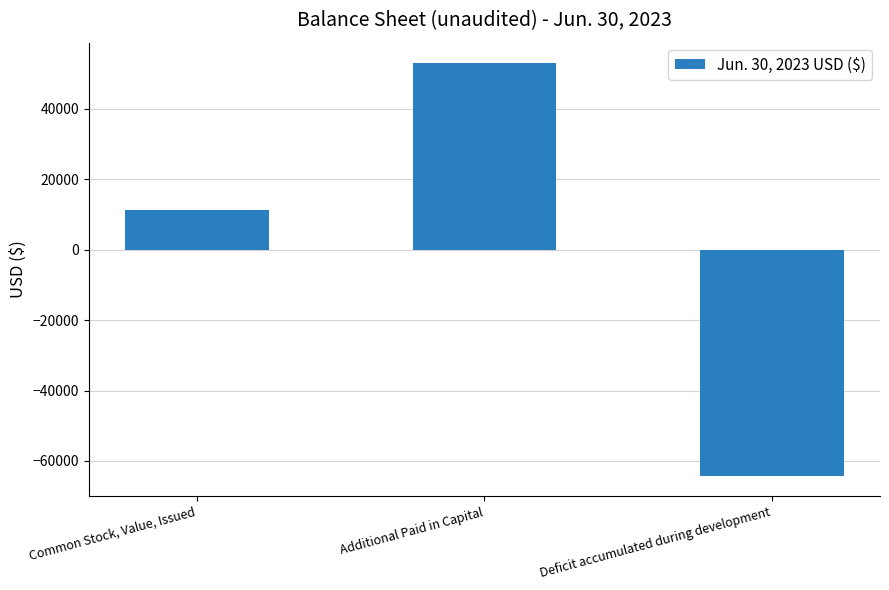

How many positive values are there?

2